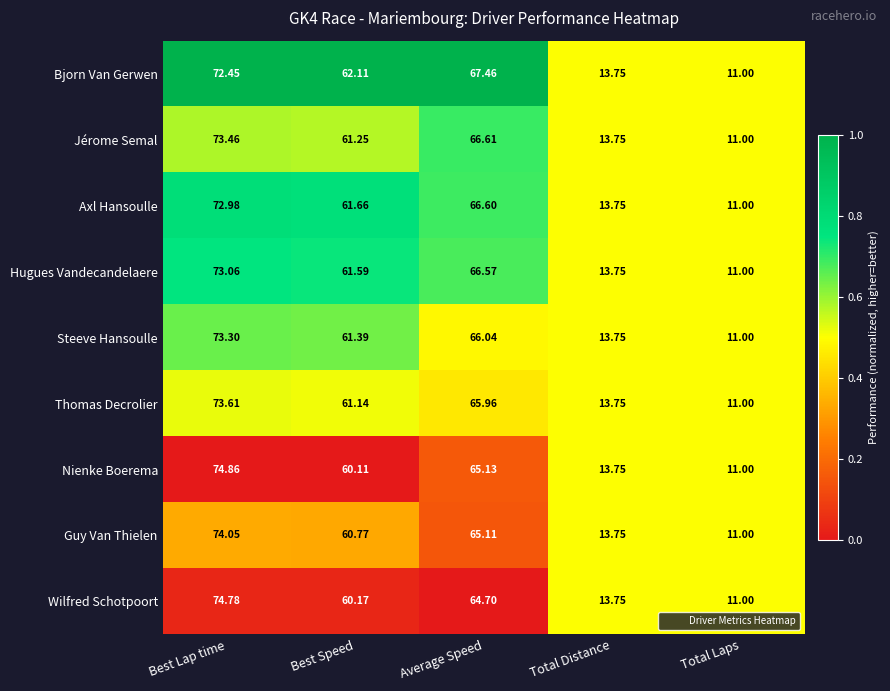

Where is Jérome Semal nearest to the value 42?

Best Speed